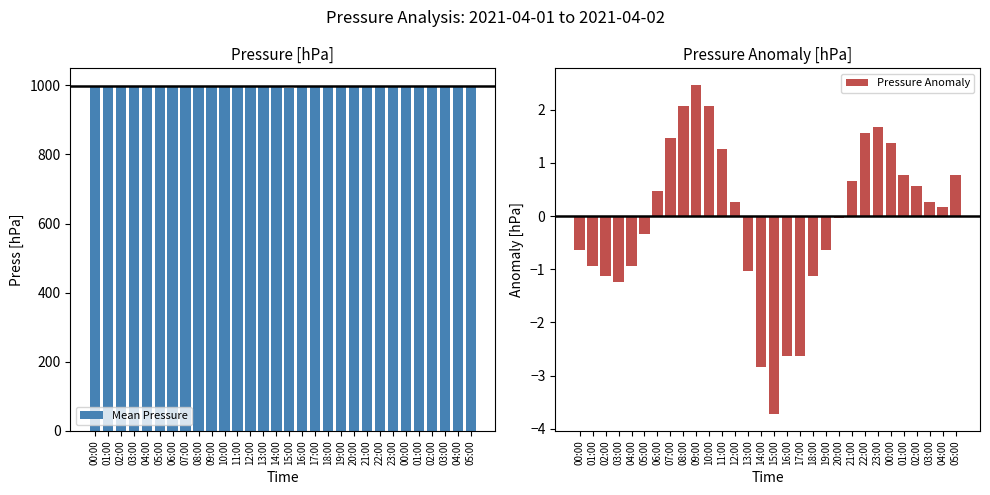

Rank the categories by Pressure Anomaly value from lowest to highest.

15:00, 14:00, 16:00, 17:00, 03:00, 02:00, 18:00, 13:00, 01:00, 04:00, 00:00, 19:00, 05:00, 20:00, 04:00, 12:00, 03:00, 06:00, 02:00, 21:00, 01:00, 05:00, 11:00, 00:00, 07:00, 22:00, 23:00, 08:00, 10:00, 09:00